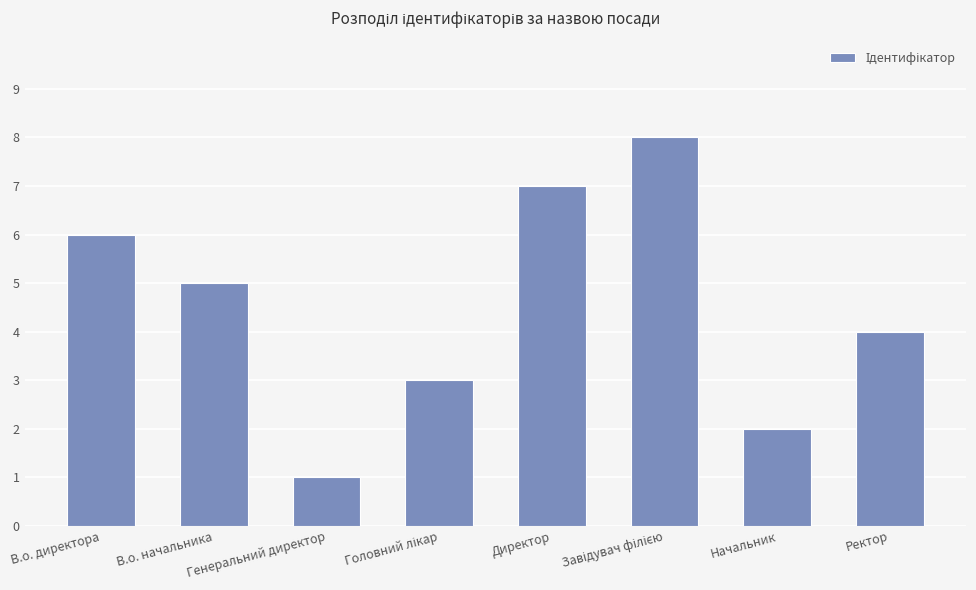

How many data points does each series have?

8